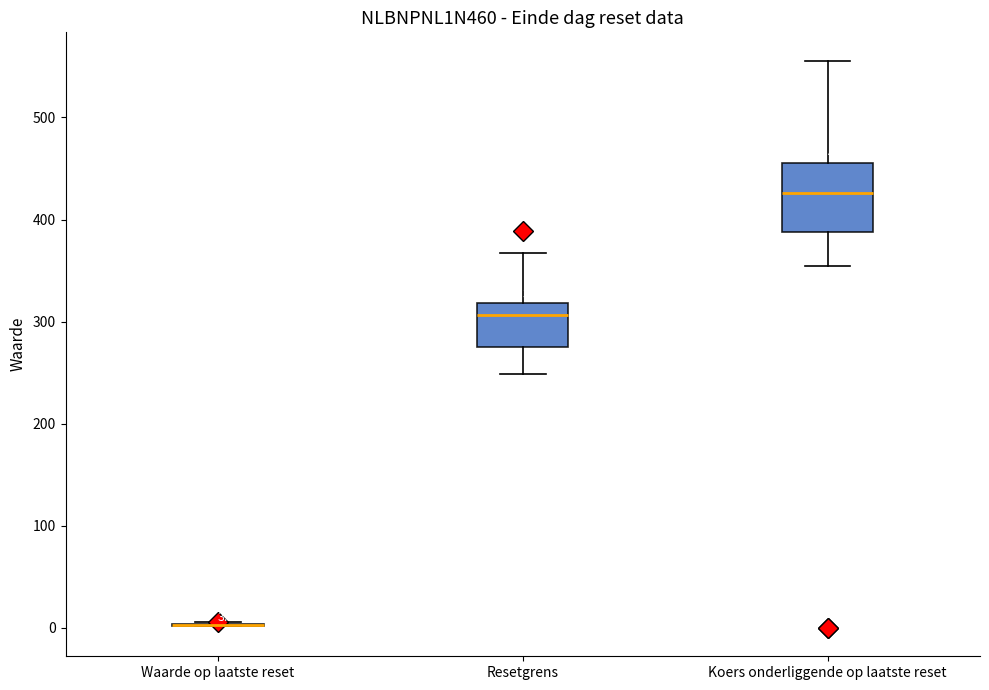

Which box is the tallest, from its lower edge to its upper edge?

Koers onderliggende op laatste reset